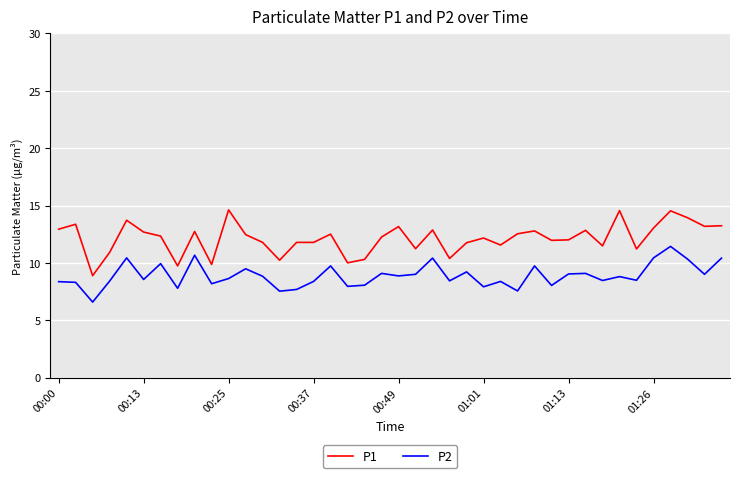

What is the average value of the P2 series?

8.9